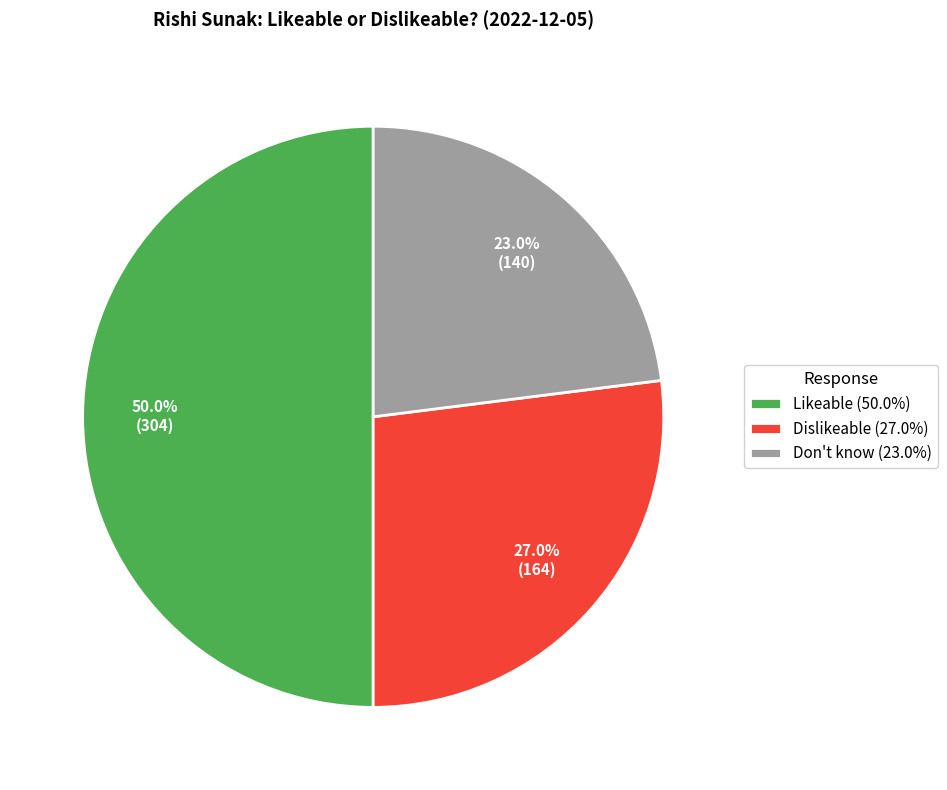

To the nearest percent, what is the average slice percentage?

33%